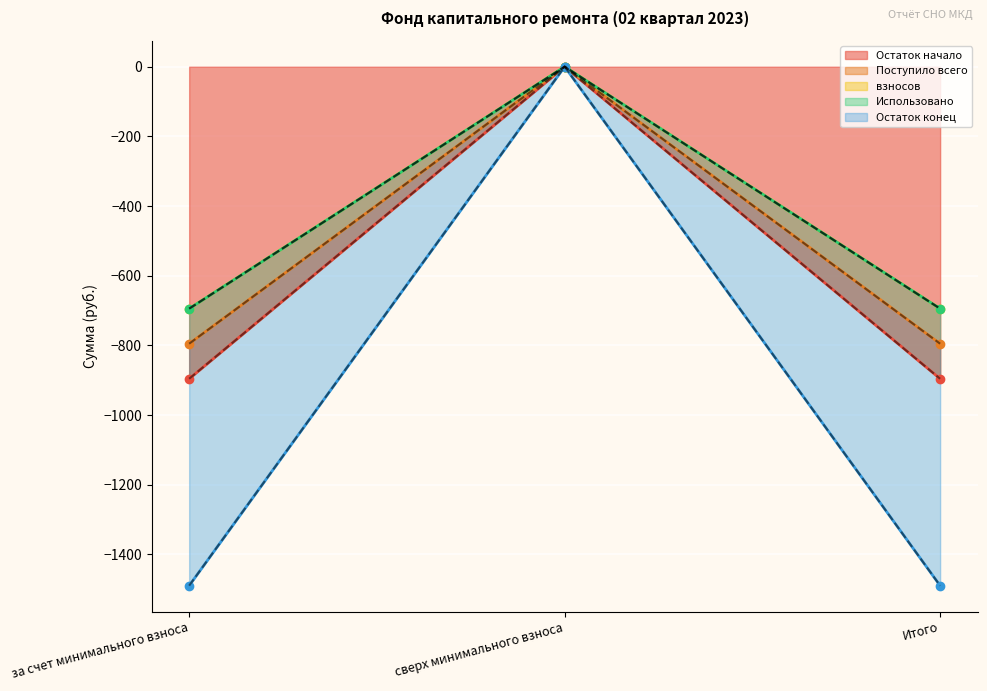

The value of Остаток начало at Итого is -895.9. True or false?

True